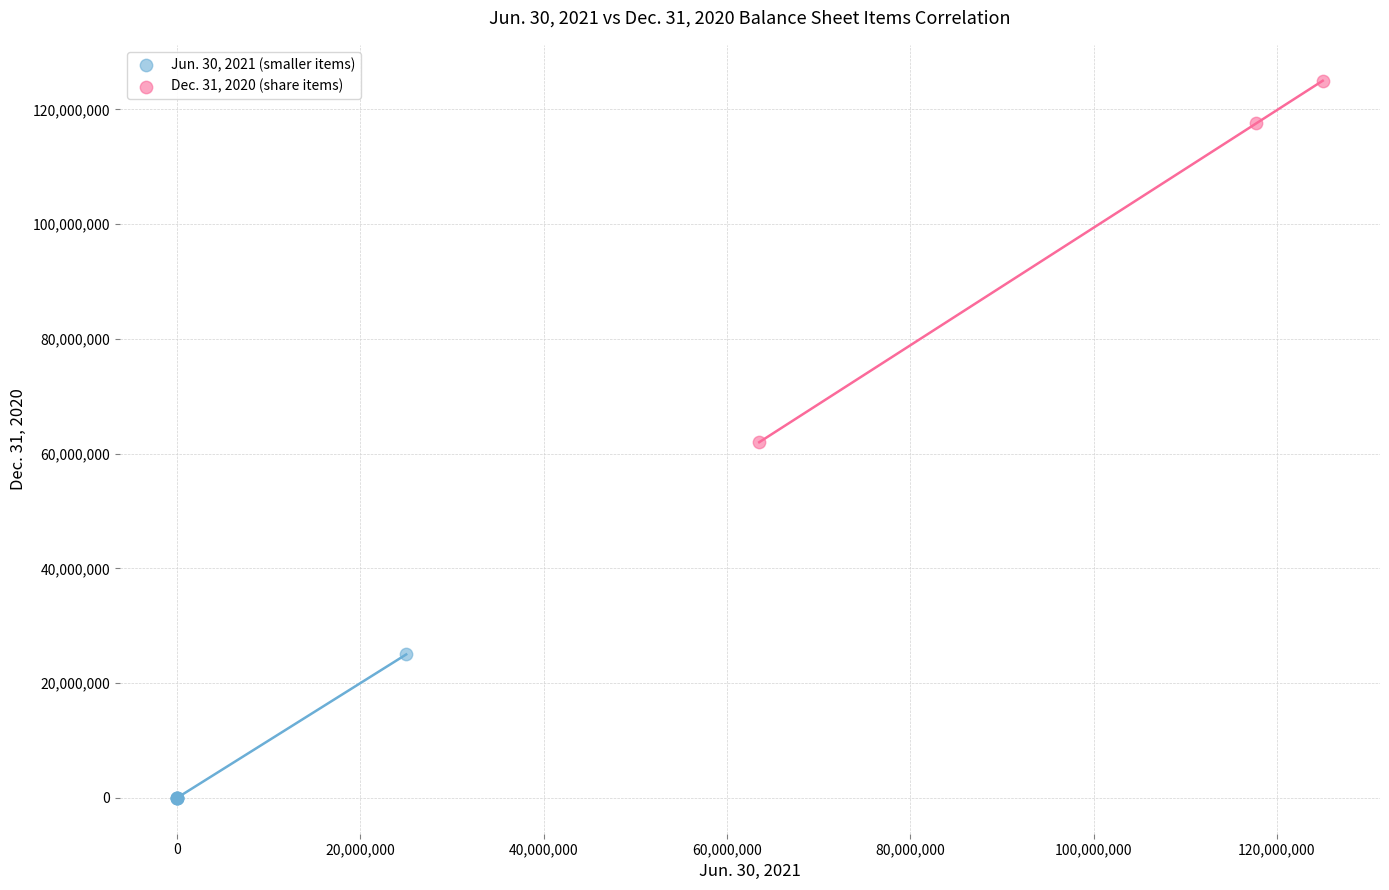

Which series reaches the maximum Y coordinate?

Dec. 31, 2020 (share items)